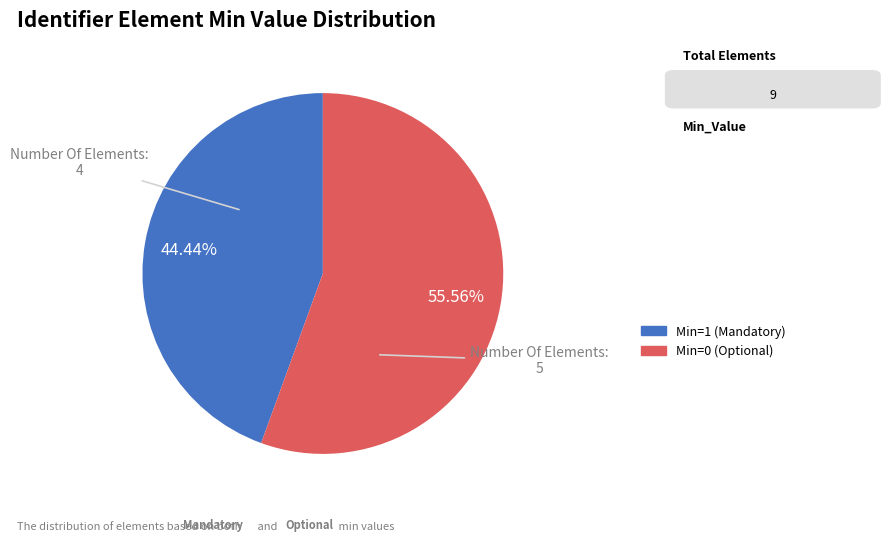

How many slices are in this pie chart?

2